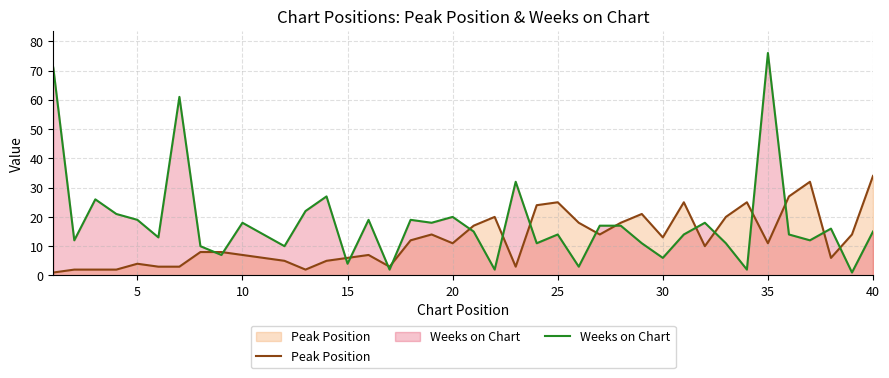

Rank the series at 30 from lowest to highest value.

Weeks on Chart, Peak Position